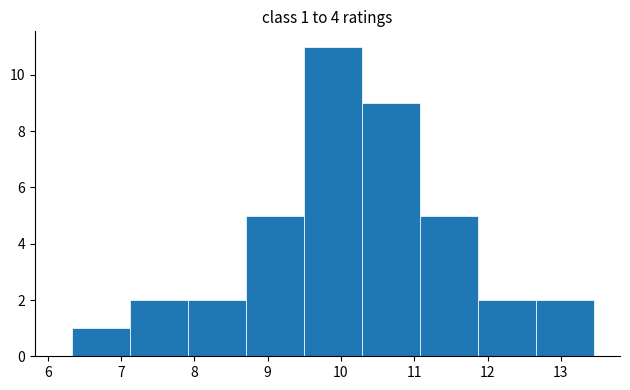

Over which range of the x-axis is the bar tallest?

9.5 to 10.3